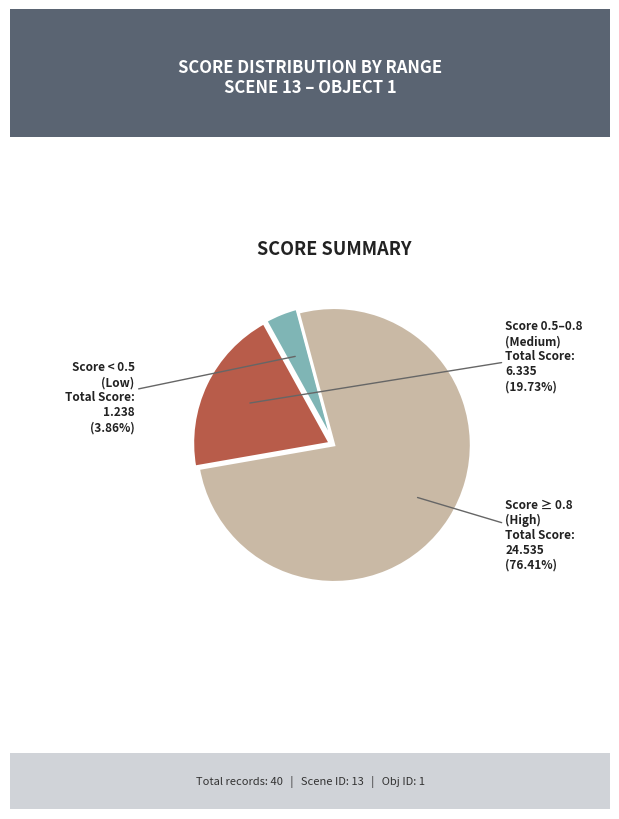

Is there any slice that represents more than half of the pie?

Yes